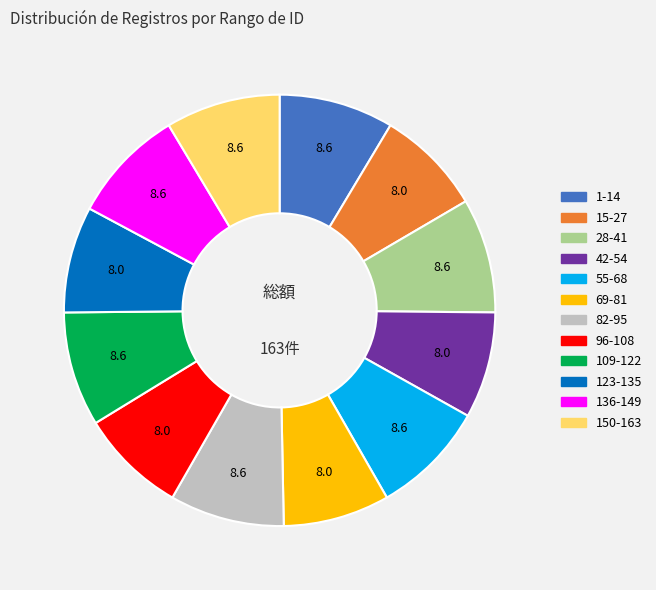

Does any single category account for the majority?

No